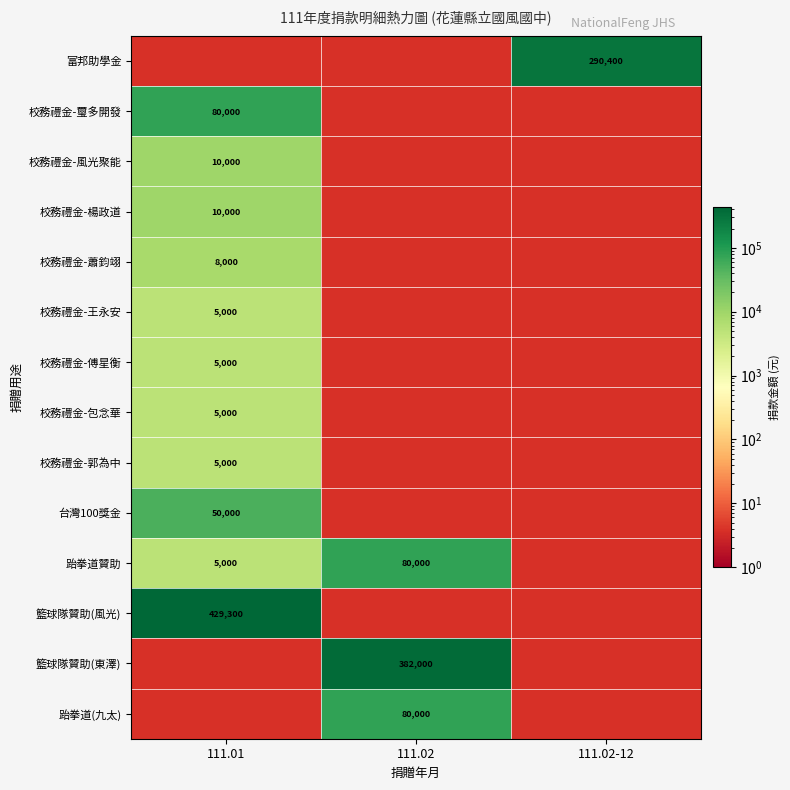

True or false: 籃球隊贊助(風光) has a value of 182898 at 111.01.

False